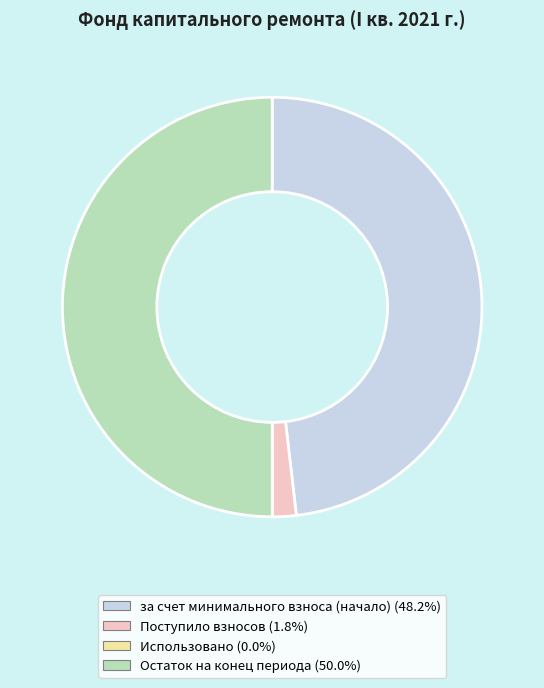

Which has a higher value, за счет минимального взноса (начало) or Остаток на конец периода?

Остаток на конец периода